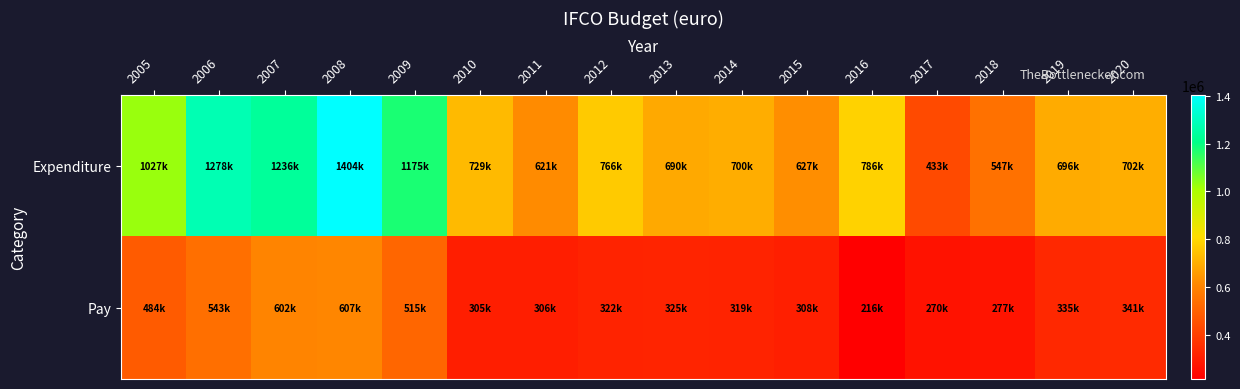

Which series has the largest total across all categories?

Expenditure